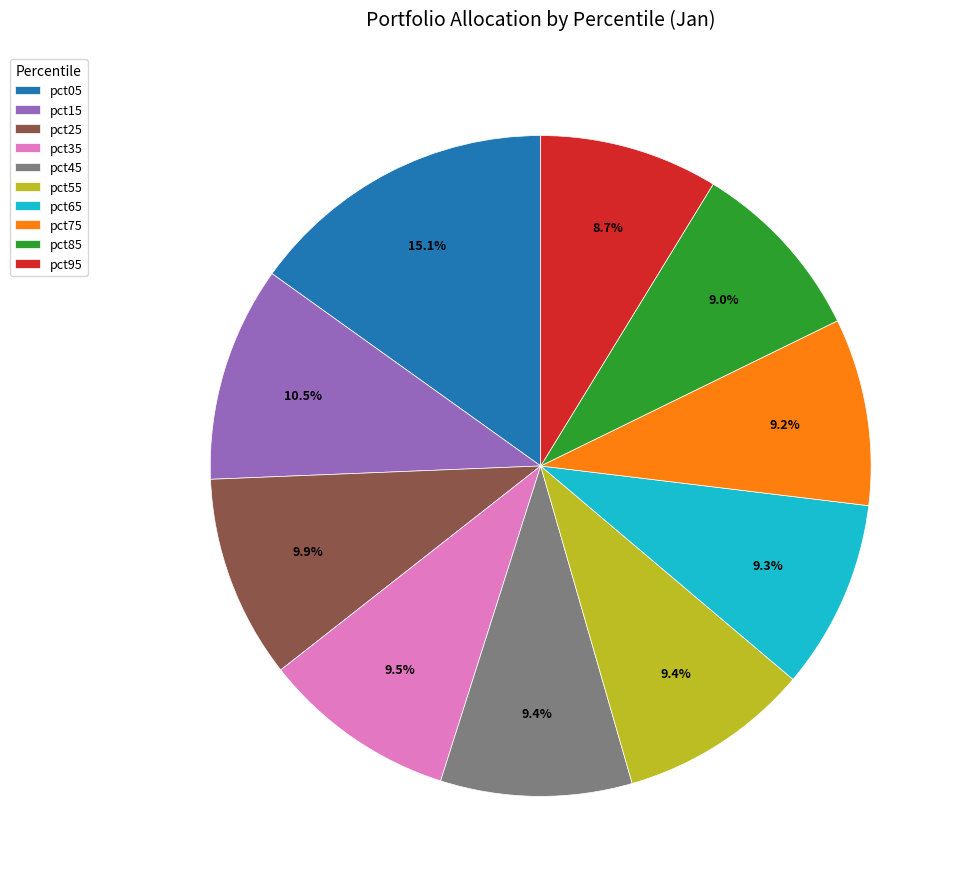

Does pct45 account for over 50% of the chart?

No